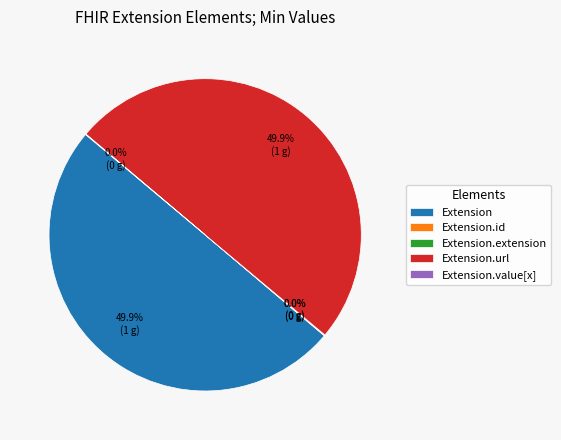

What portion of the pie excludes Extension.url?

50.0%